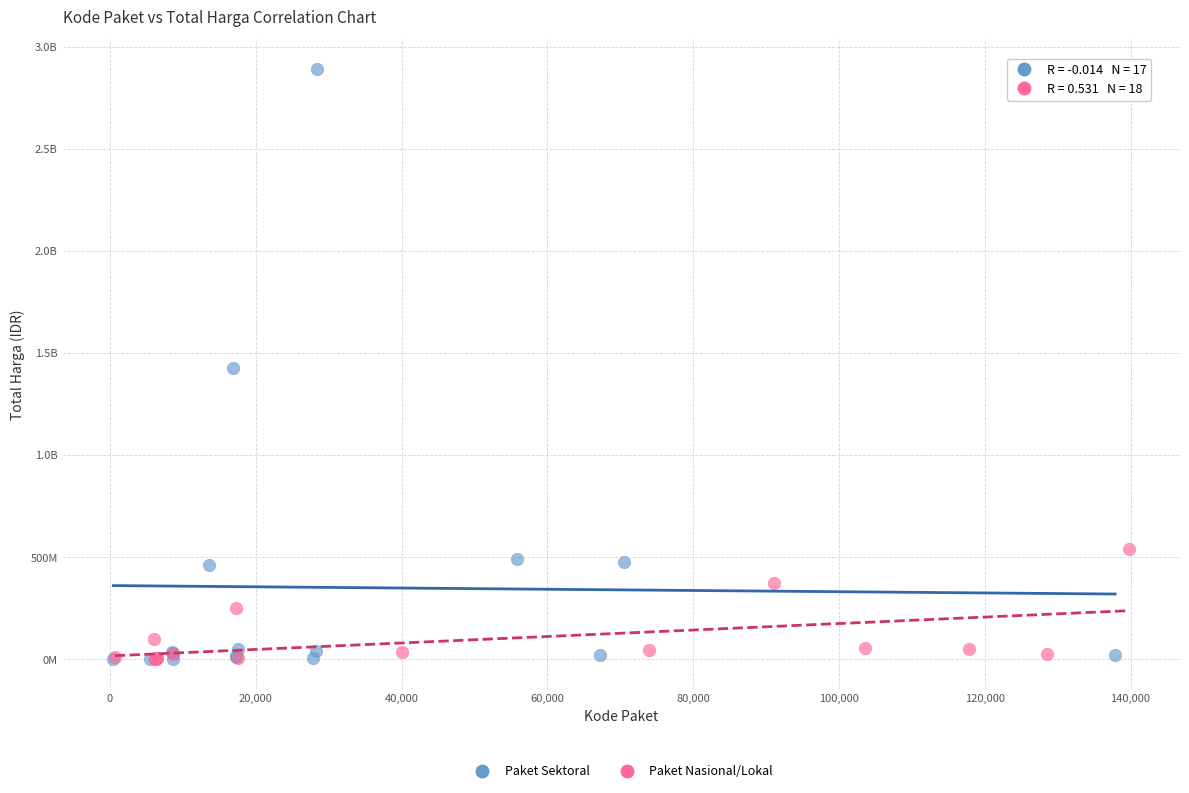

What are all the series names shown in the legend?

Paket Sektoral, Paket Nasional/Lokal